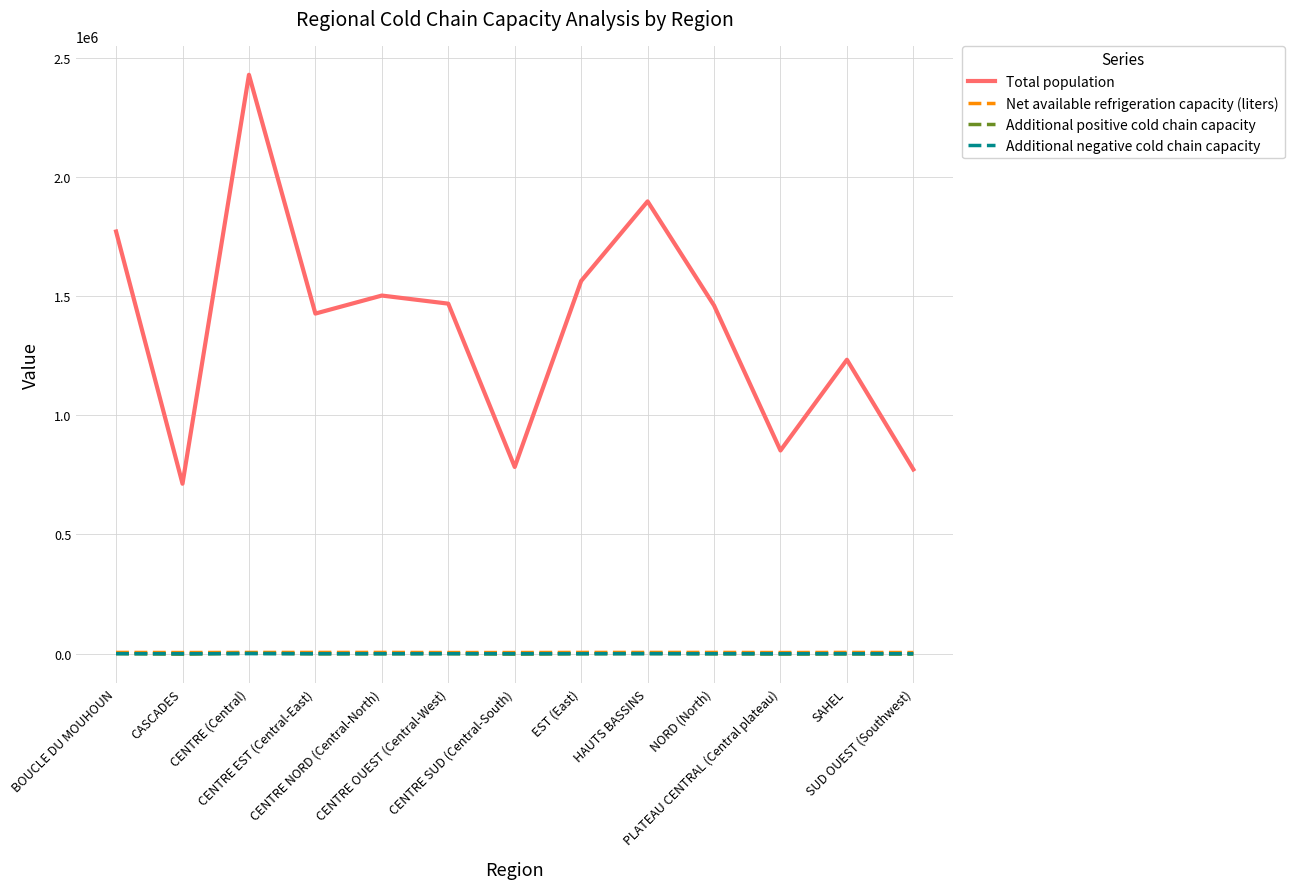

What is the total value across all series at CENTRE SUD (Central-South)?

785009.6